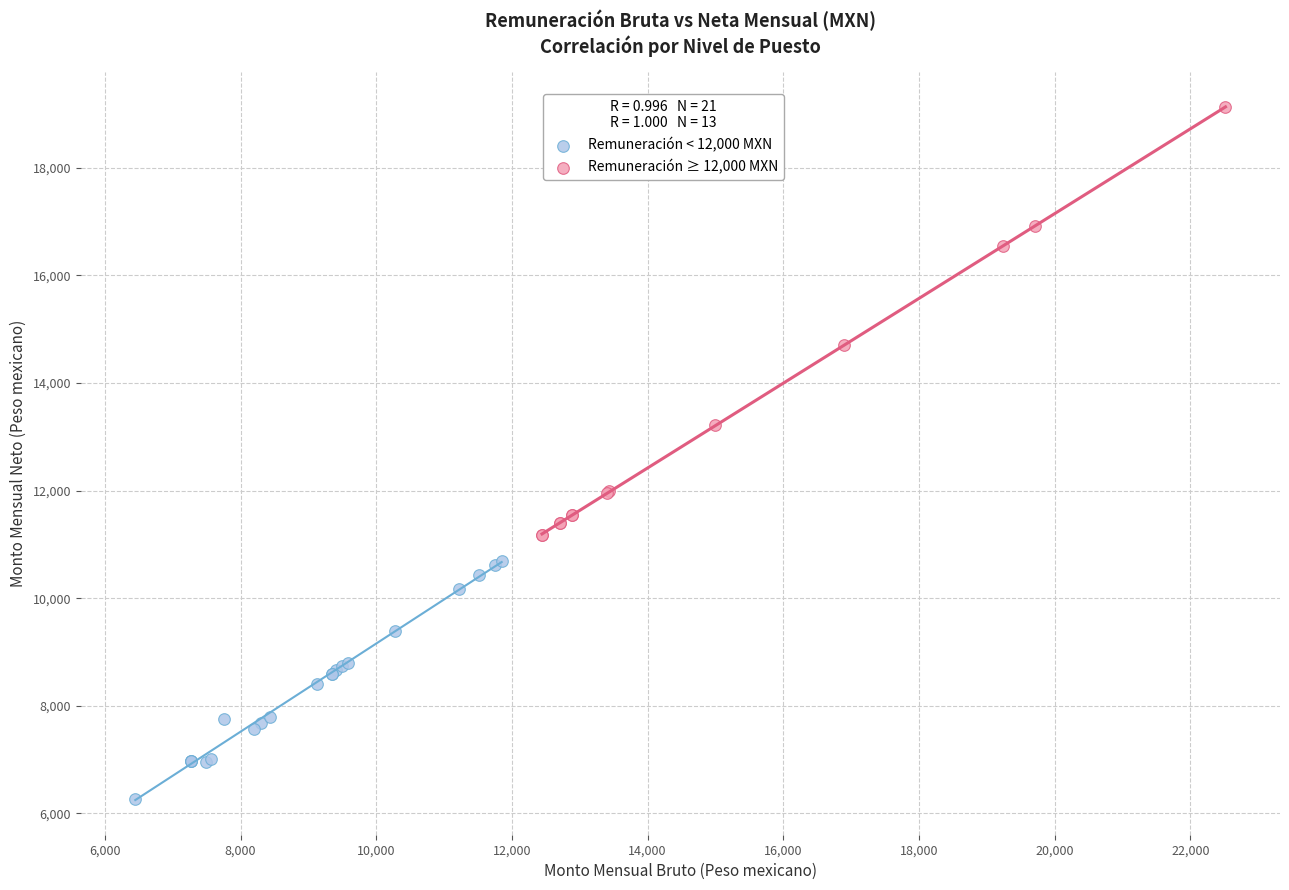

Which series has the widest spread of Y values?

Remuneración ≥ 12,000 MXN